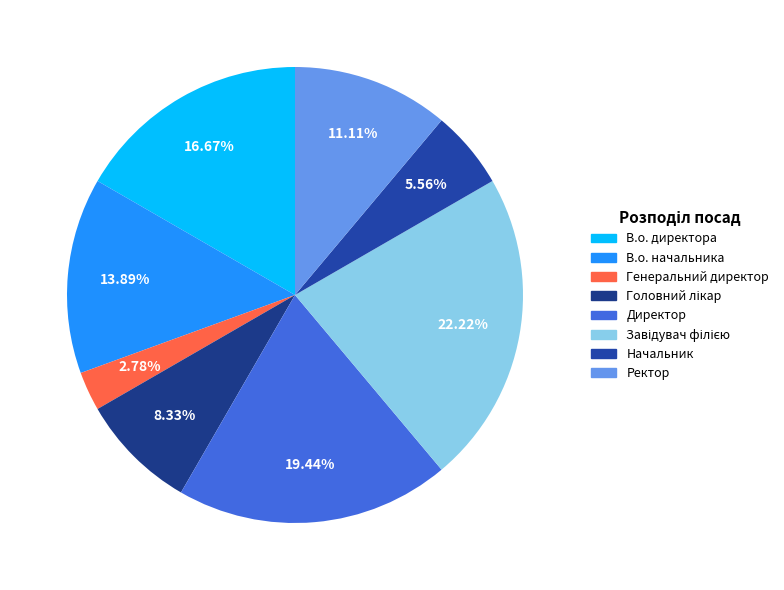

What percentage do Генеральний директор and Начальник together represent?

8.3%